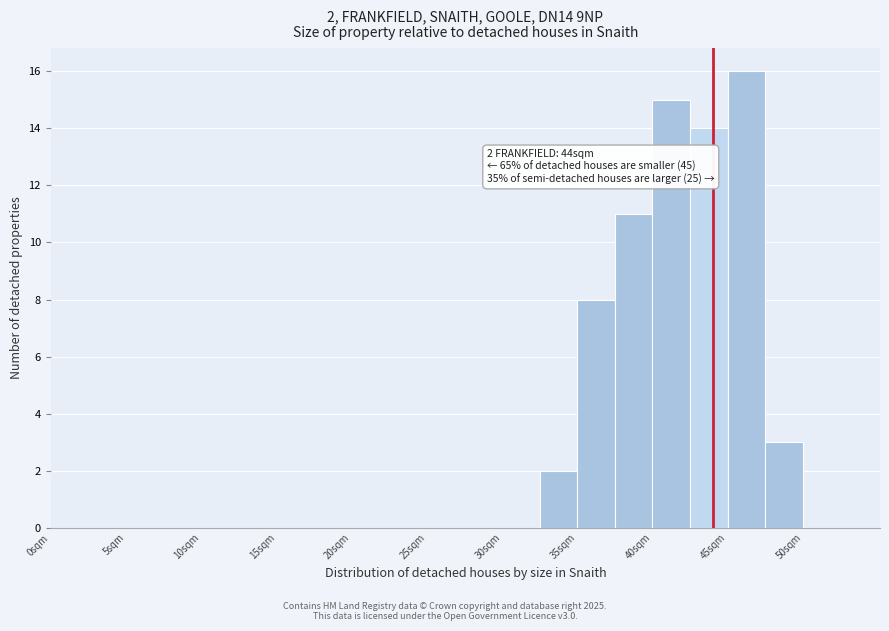

Over which range of the x-axis is the bar tallest?

45.0 to 47.5